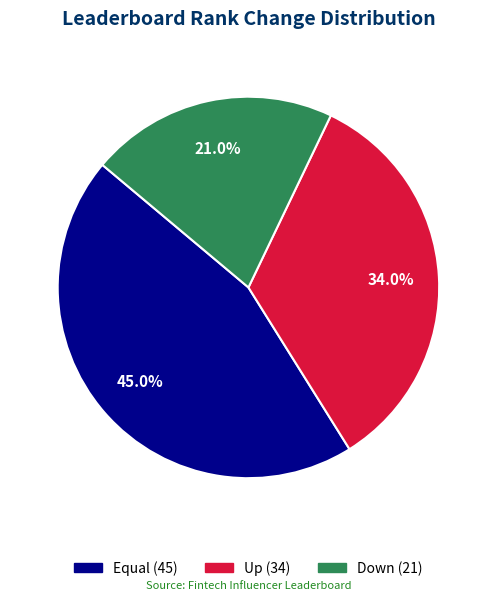

Does any single category account for the majority?

No